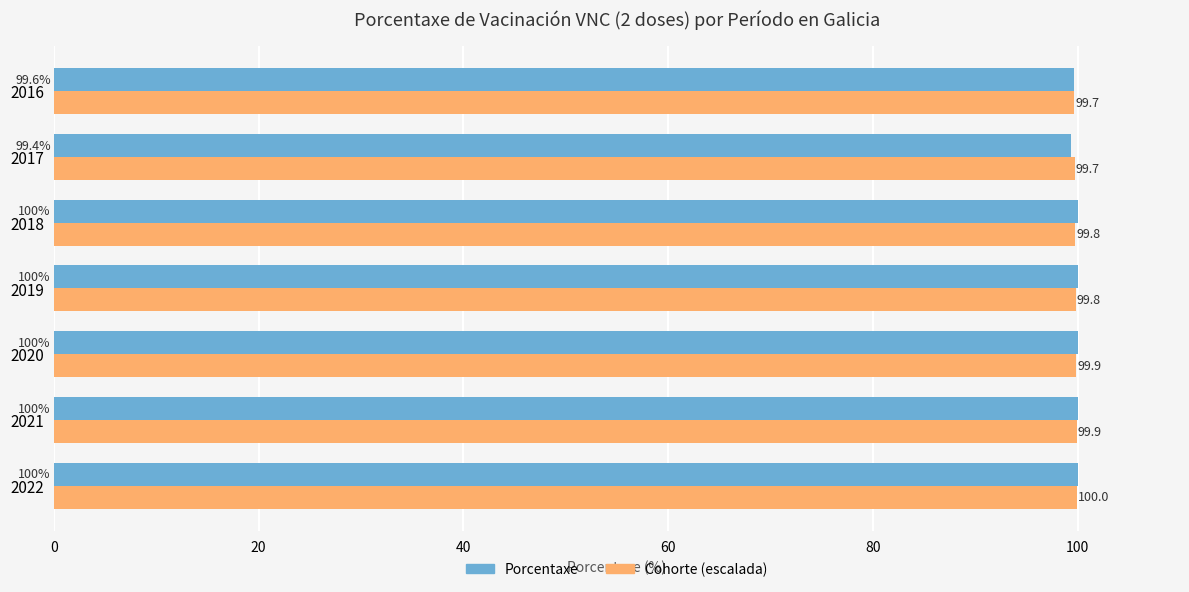

True or false: Porcentaxe has a value of 99.6 at 2016.

True